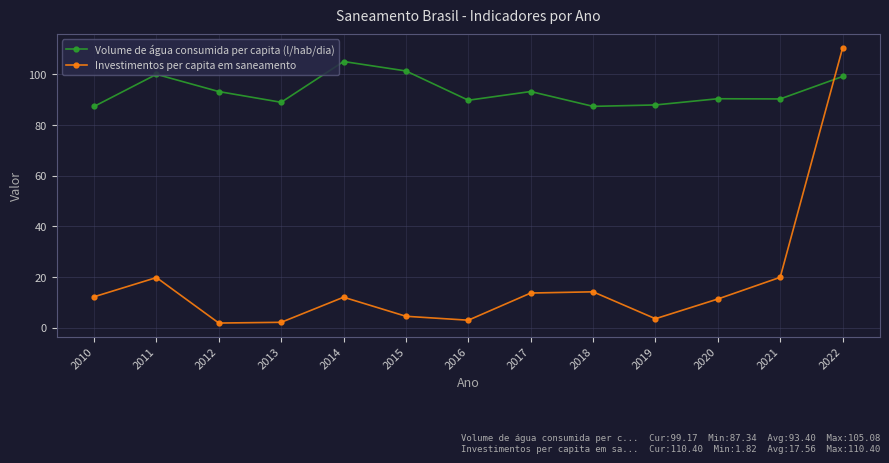

Where does the Investimentos per capita em saneamento series first go above 12?

2010